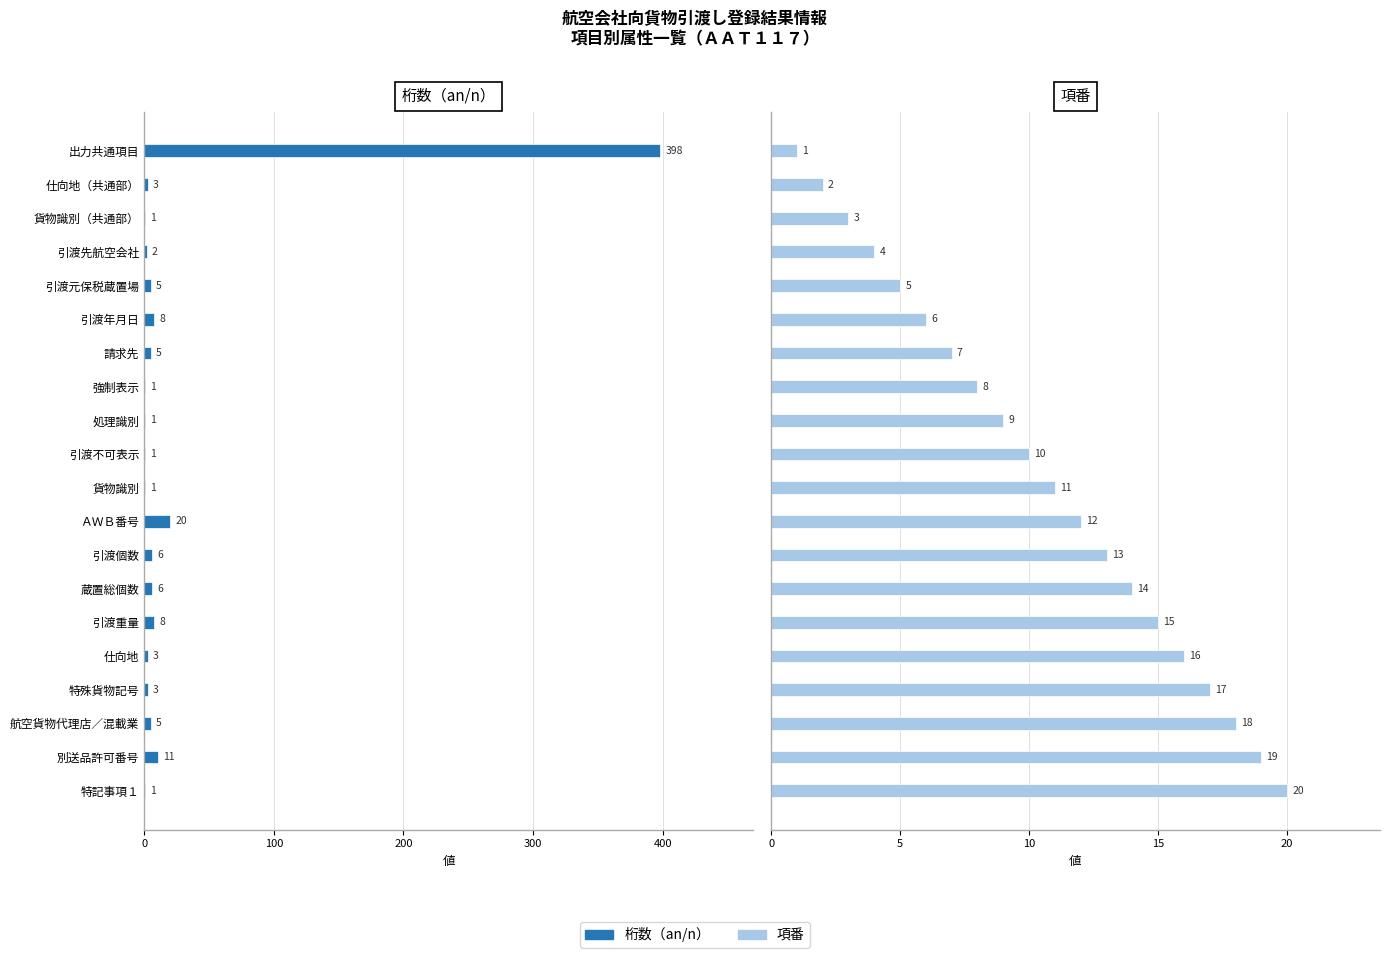

How many values in the 桁数（an/n） series are below 5?

10